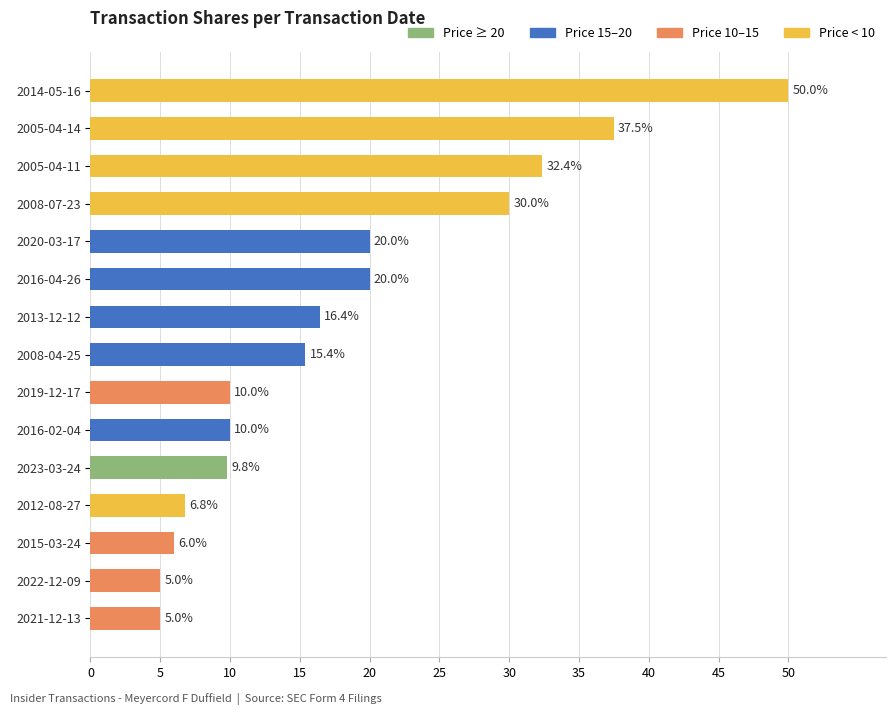

Does the chart contain any negative values?

No